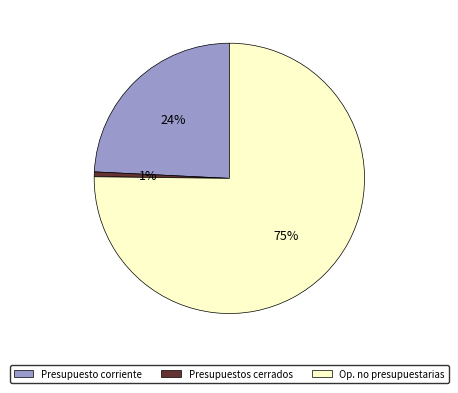

Count the number of slices in the pie.

3